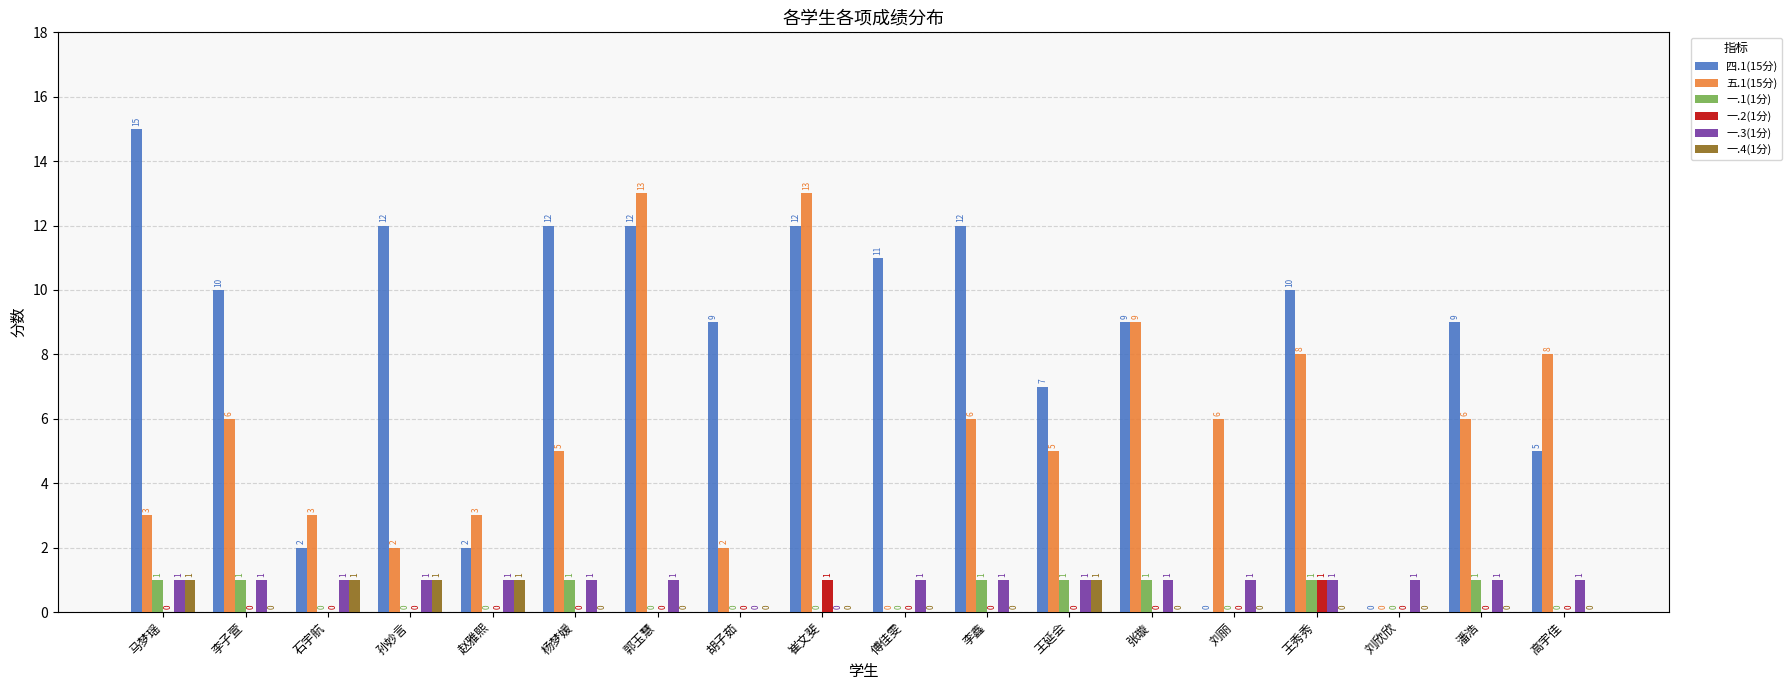

At which label is 四.1(15分) closest to 7?

王延会